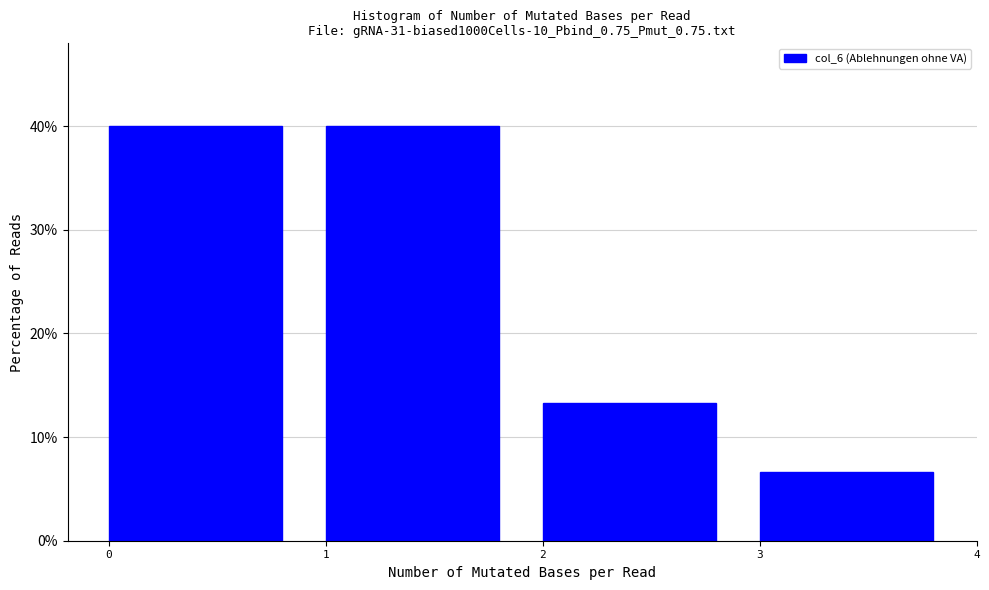

Reading left to right, list every bar in this chart as the range it spans on the x-axis followed by its height. The values are not printed on the chart, so give them approximately, as read against the axis.

0 to 1: 40
1 to 2: 40
2 to 3: 13
3 to 4: 7